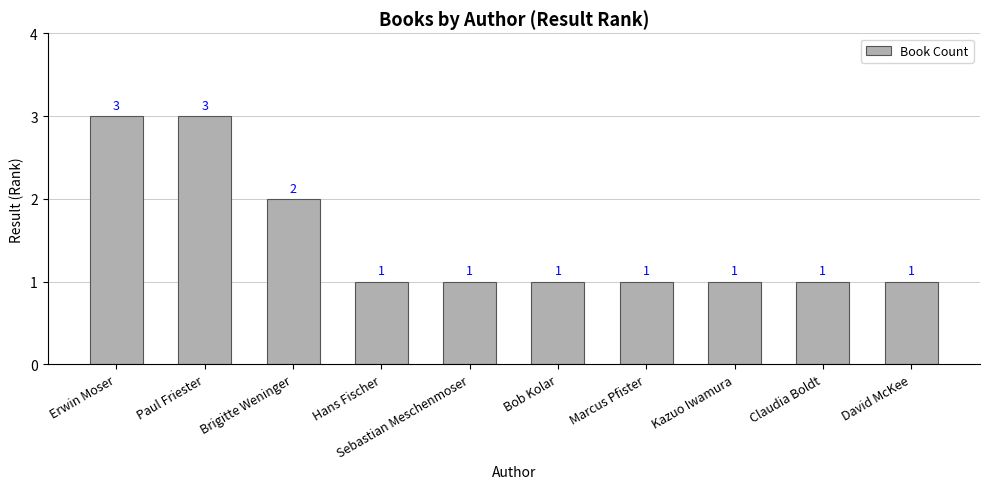

How many values are between 1 and 2?

8